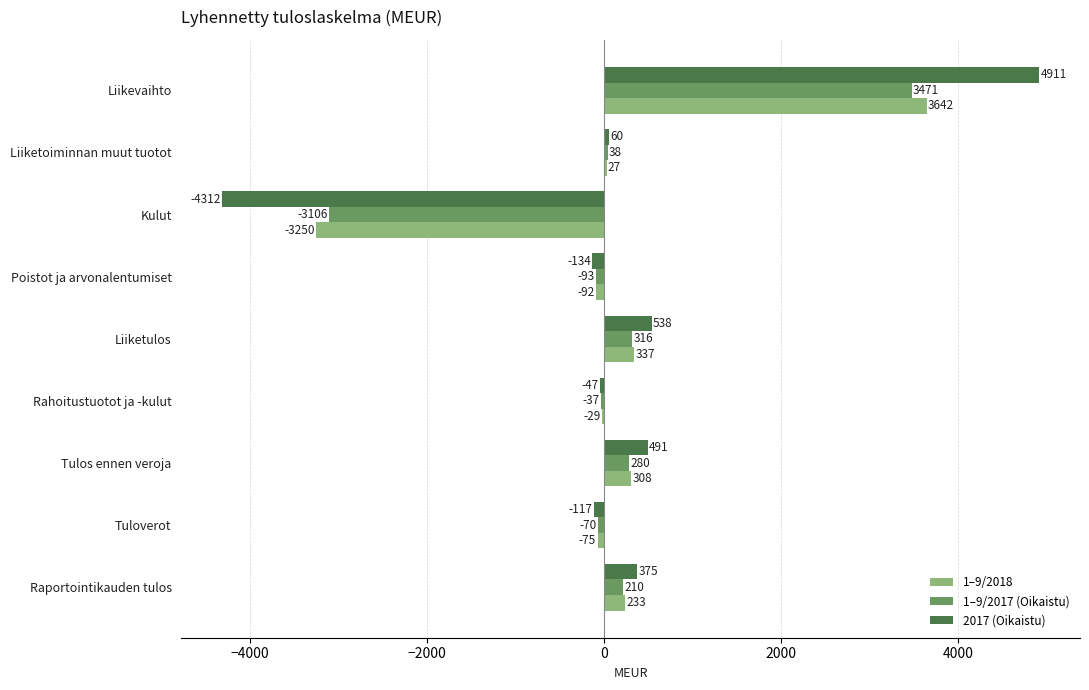

At which category is the sum across all series the highest?

Liikevaihto